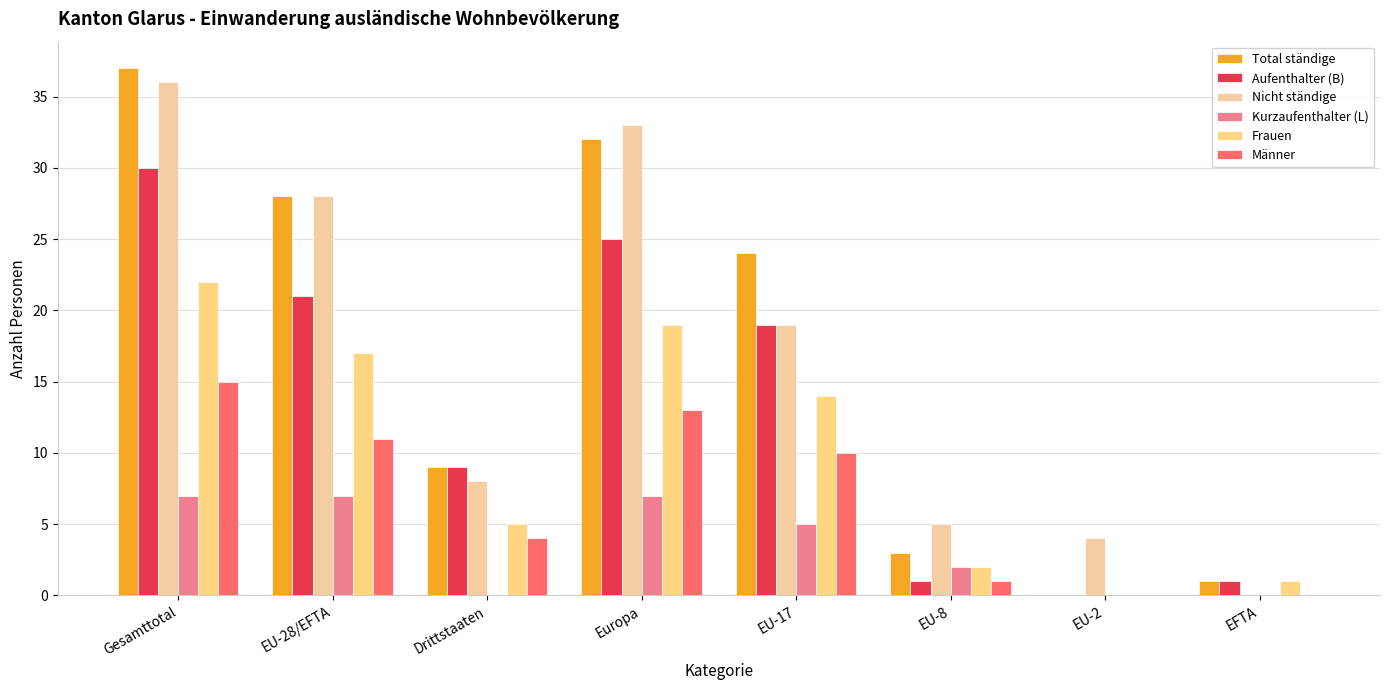

Reading left to right, what are all the values shown in this chart?

Total ständige: Gesamttotal=37	EU-28/EFTA=28	Drittstaaten=9	Europa=32	EU-17=24	EU-8=3	EU-2=0	EFTA=1
Aufenthalter (B): Gesamttotal=30	EU-28/EFTA=21	Drittstaaten=9	Europa=25	EU-17=19	EU-8=1	EU-2=0	EFTA=1
Nicht ständige: Gesamttotal=36	EU-28/EFTA=28	Drittstaaten=8	Europa=33	EU-17=19	EU-8=5	EU-2=4	EFTA=0
Kurzaufenthalter (L): Gesamttotal=7	EU-28/EFTA=7	Drittstaaten=0	Europa=7	EU-17=5	EU-8=2	EU-2=0	EFTA=0
Frauen: Gesamttotal=22	EU-28/EFTA=17	Drittstaaten=5	Europa=19	EU-17=14	EU-8=2	EU-2=0	EFTA=1
Männer: Gesamttotal=15	EU-28/EFTA=11	Drittstaaten=4	Europa=13	EU-17=10	EU-8=1	EU-2=0	EFTA=0